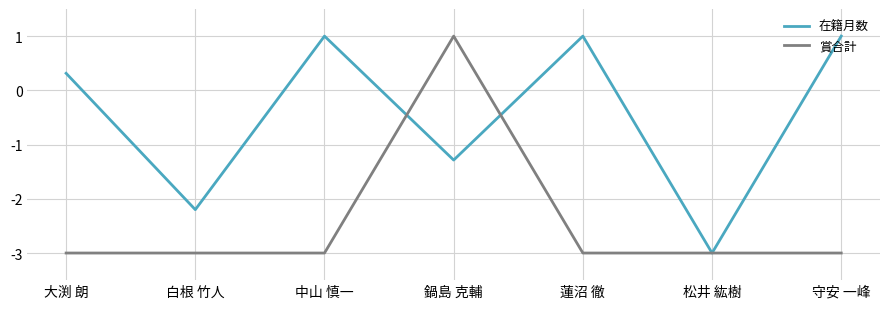

What position from the right is 守安 一峰?

1